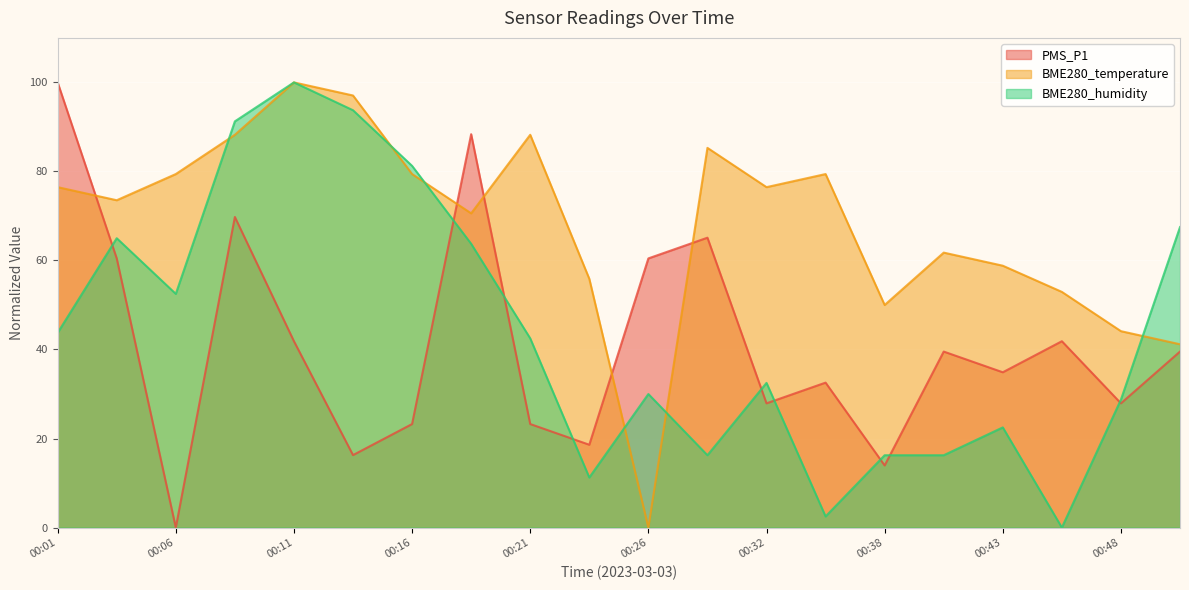

Between which two adjacent categories do PMS_P1 and BME280_temperature first intersect?

00:01 and 00:03